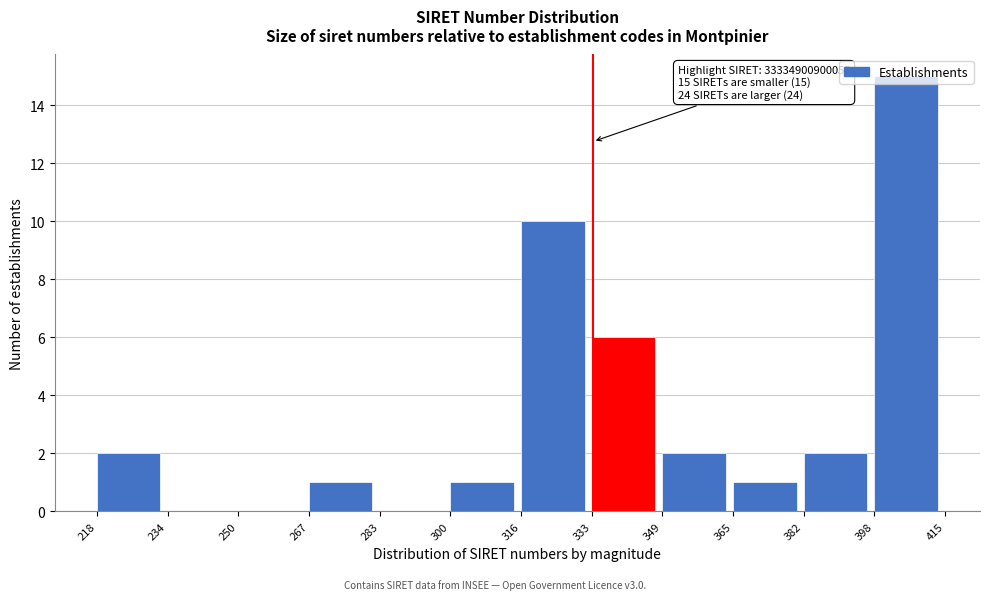

Where is the data nearest to the value 7?

333